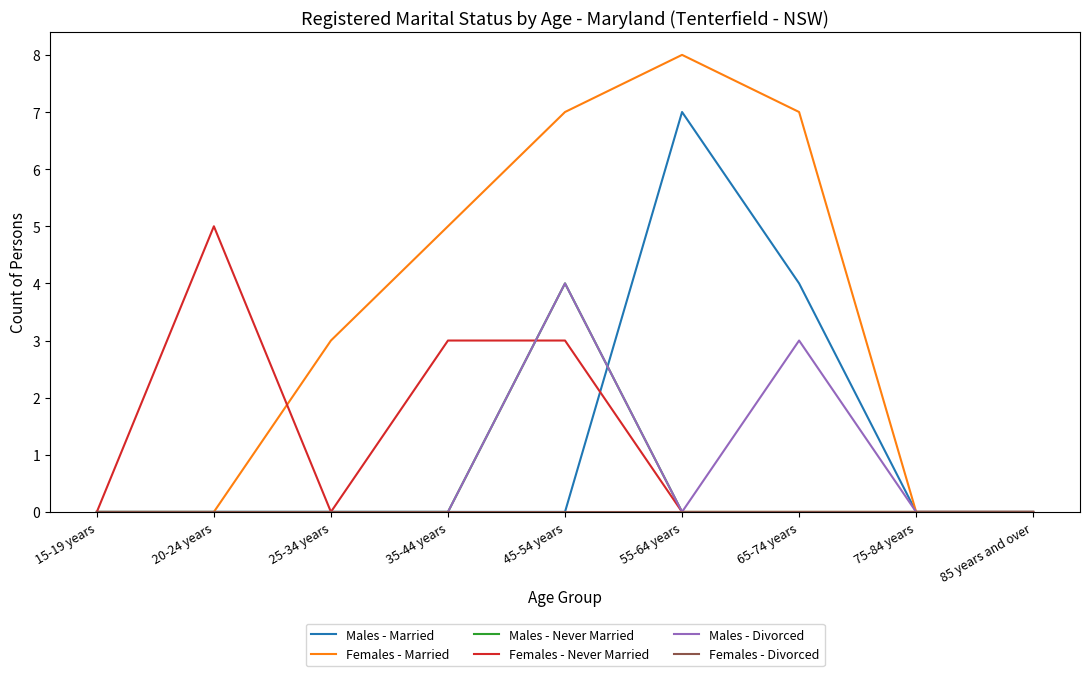

At which label does Males - Divorced reach its peak?

45-54 years